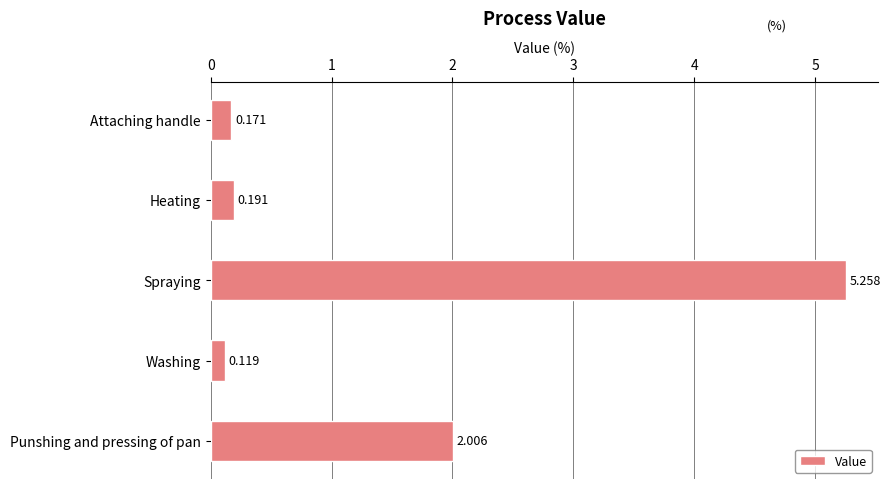

Does the chart contain stacked bars?

No